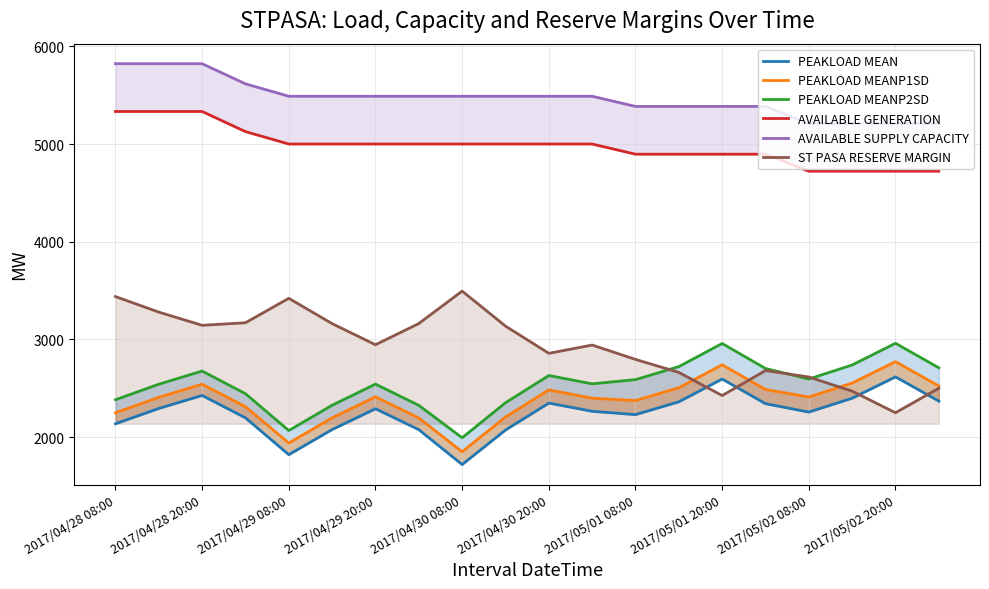

True or false: ST PASA RESERVE MARGIN has a value of 3439 at 2017/04/28 08:00.

True